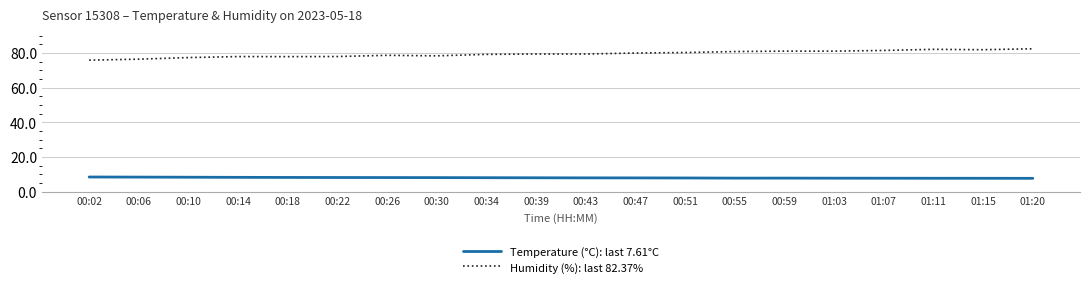

Is the value of Temperature (°C): last 7.61°C at 00:34 greater than the value of Humidity (%): last 82.37% at 01:20?

No